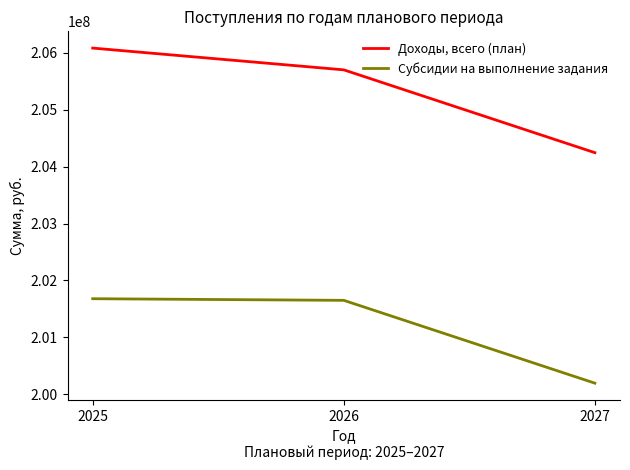

At which label does Доходы, всего (план) reach its minimum?

2027